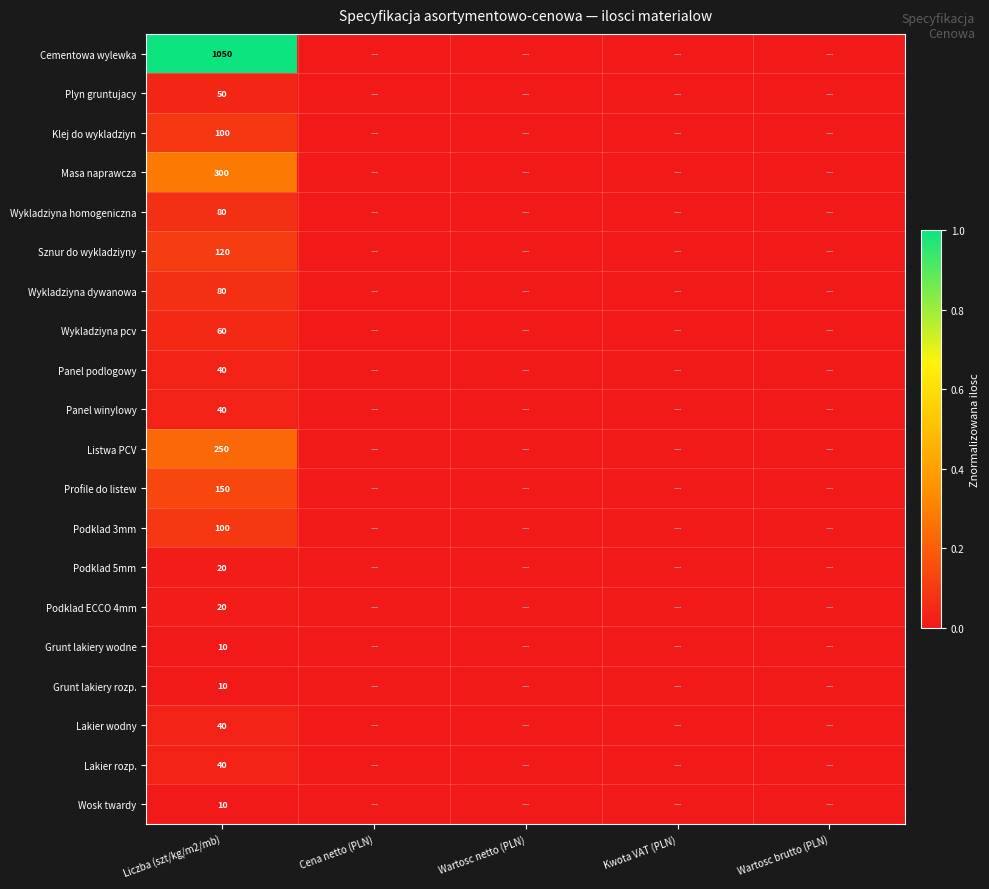

Is it true that Panel winylowy equals 40 at Liczba (szt/kg/m2/mb)?

True